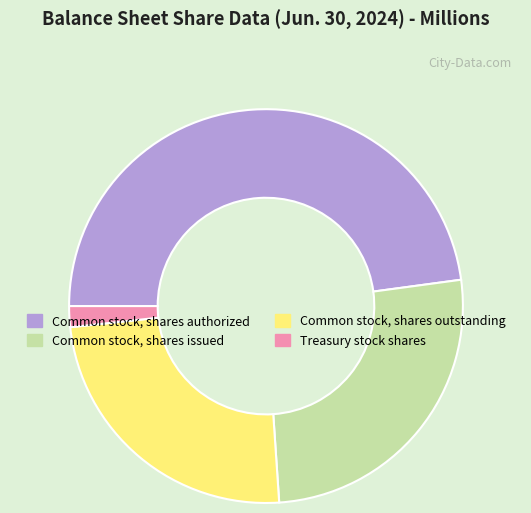

Is it true that Common stock, shares issued is 26% of the pie?

True